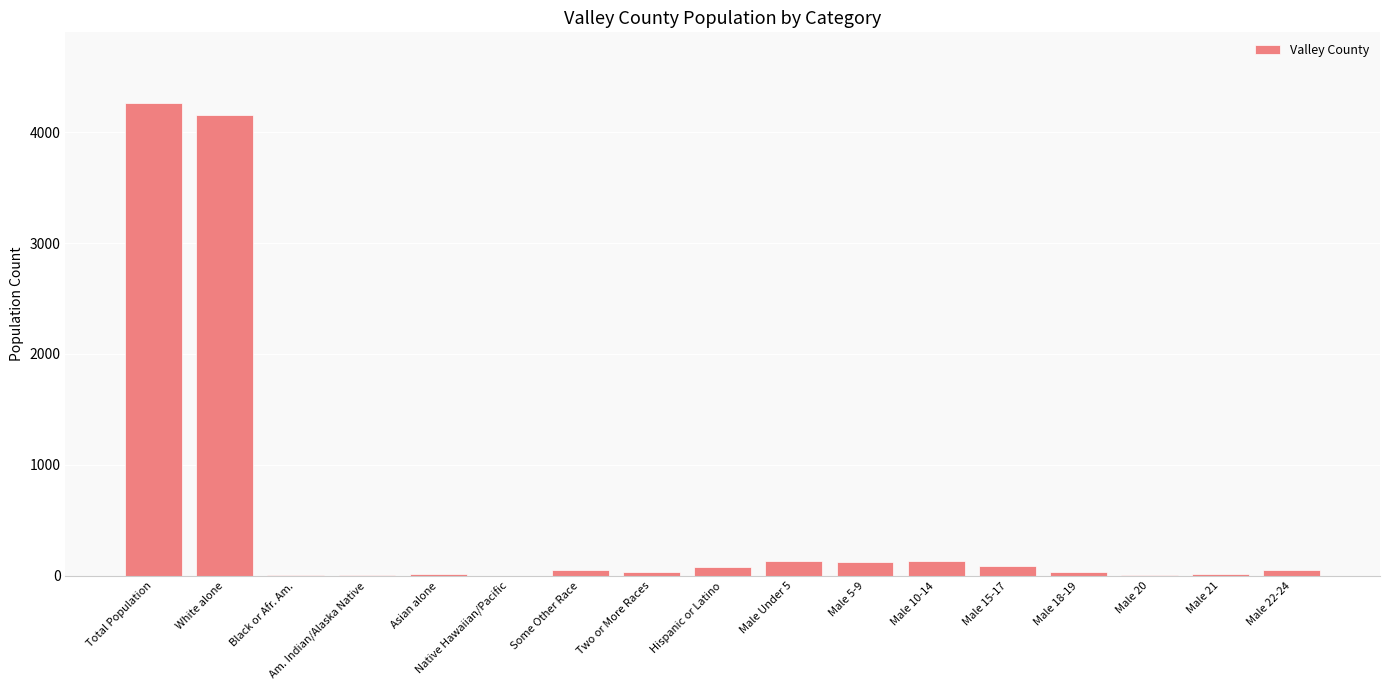

How many data points does each series have?

17